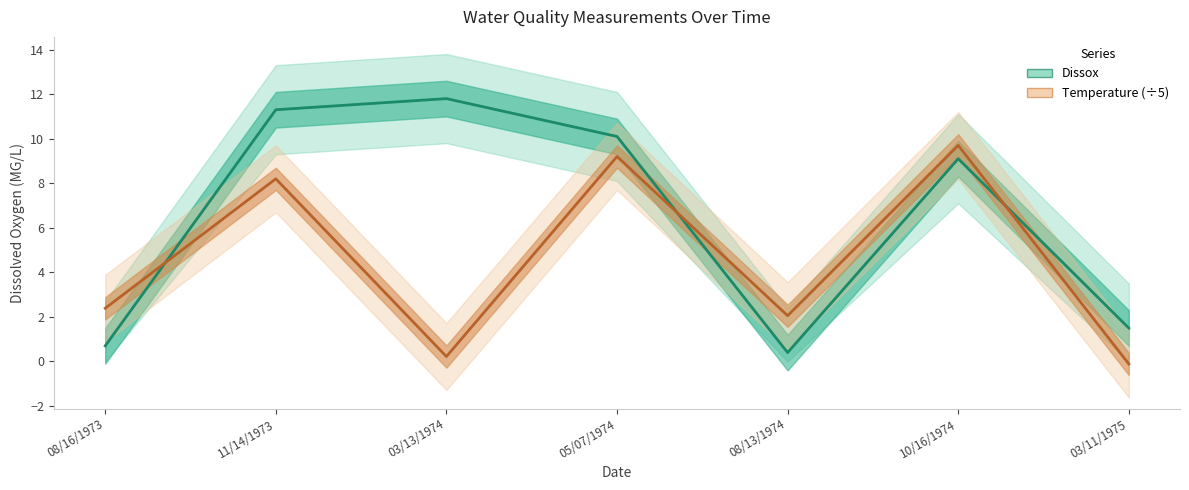

Is it true that Temperature (÷5) equals 9.2 at 05/07/1974?

True